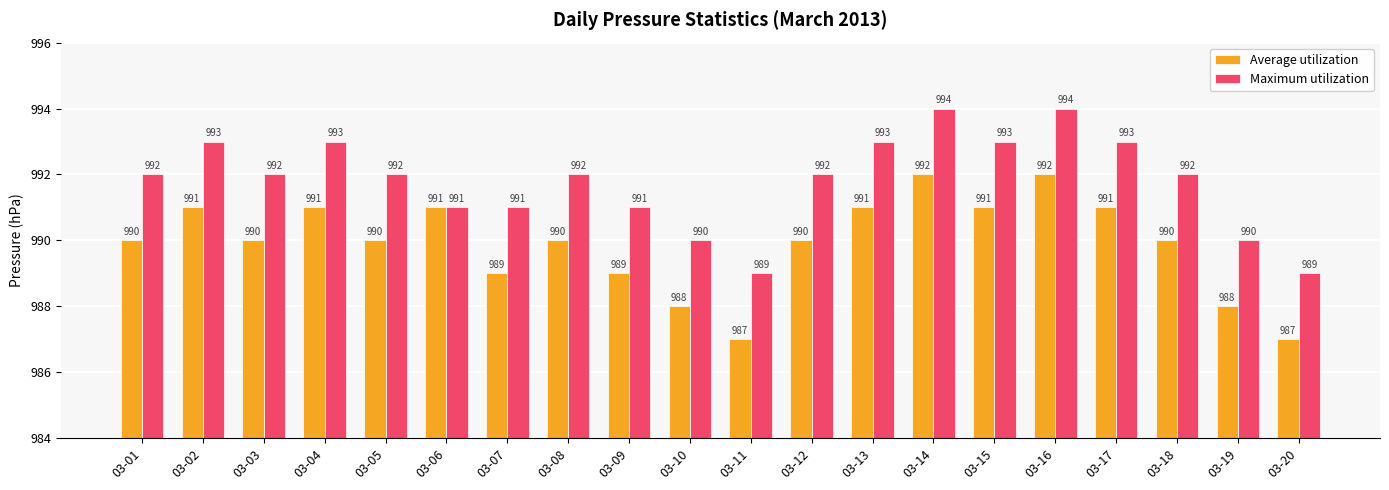

How many bars are there in total?

40